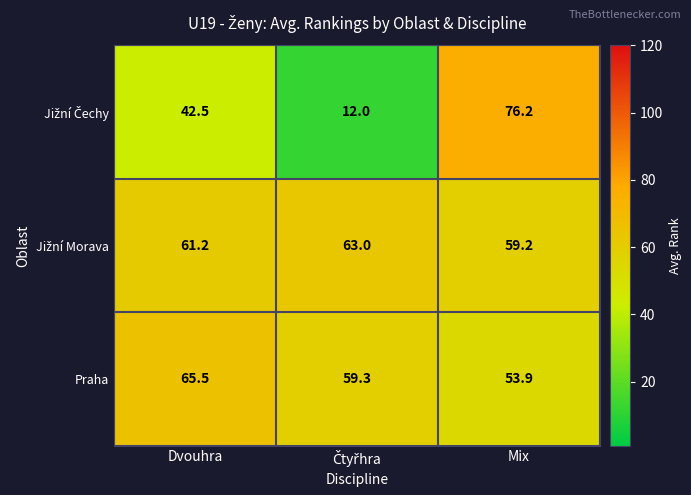

Is it true that Praha equals 65.5 at Dvouhra?

True